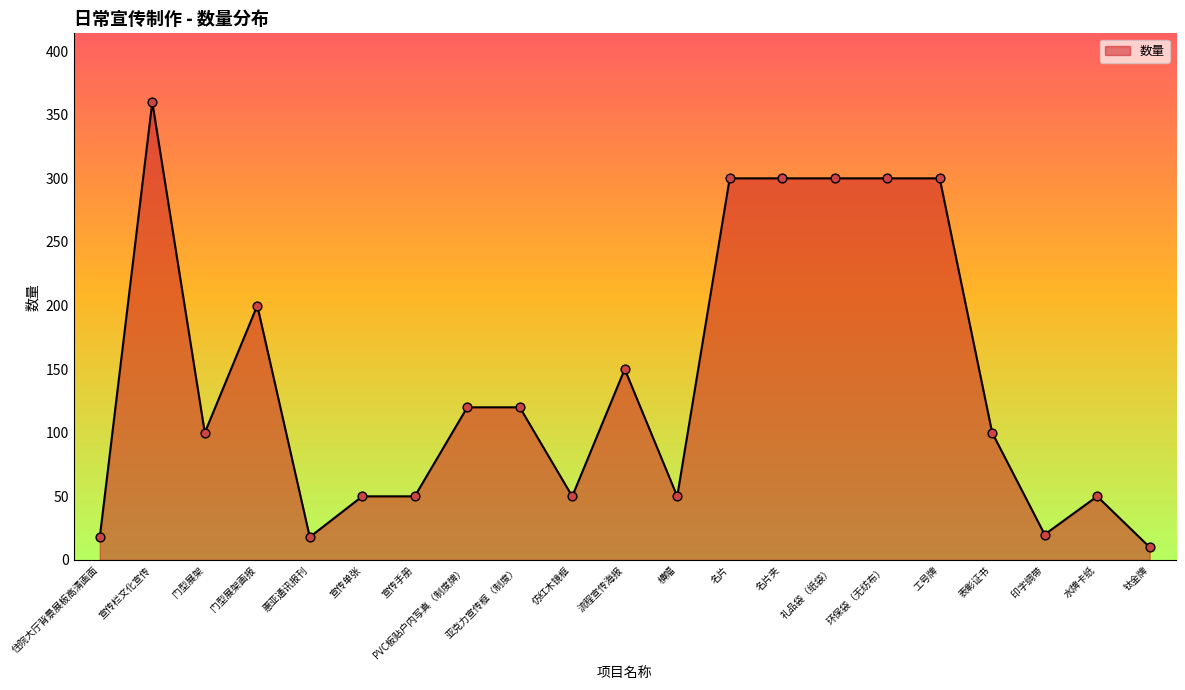

Where is the data nearest to the value 185?

门型展架画报